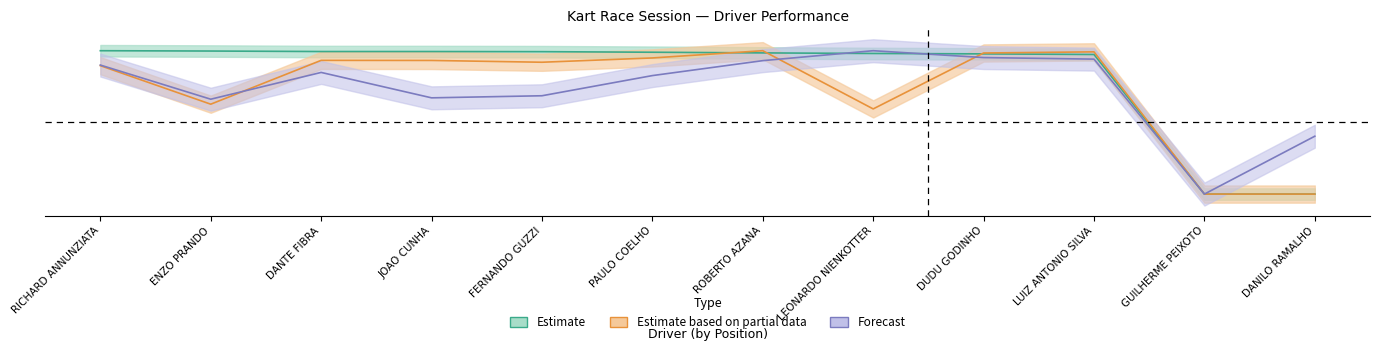

Which category has the lowest value in the Average Speed series?

GUILHERME PEIXOTO